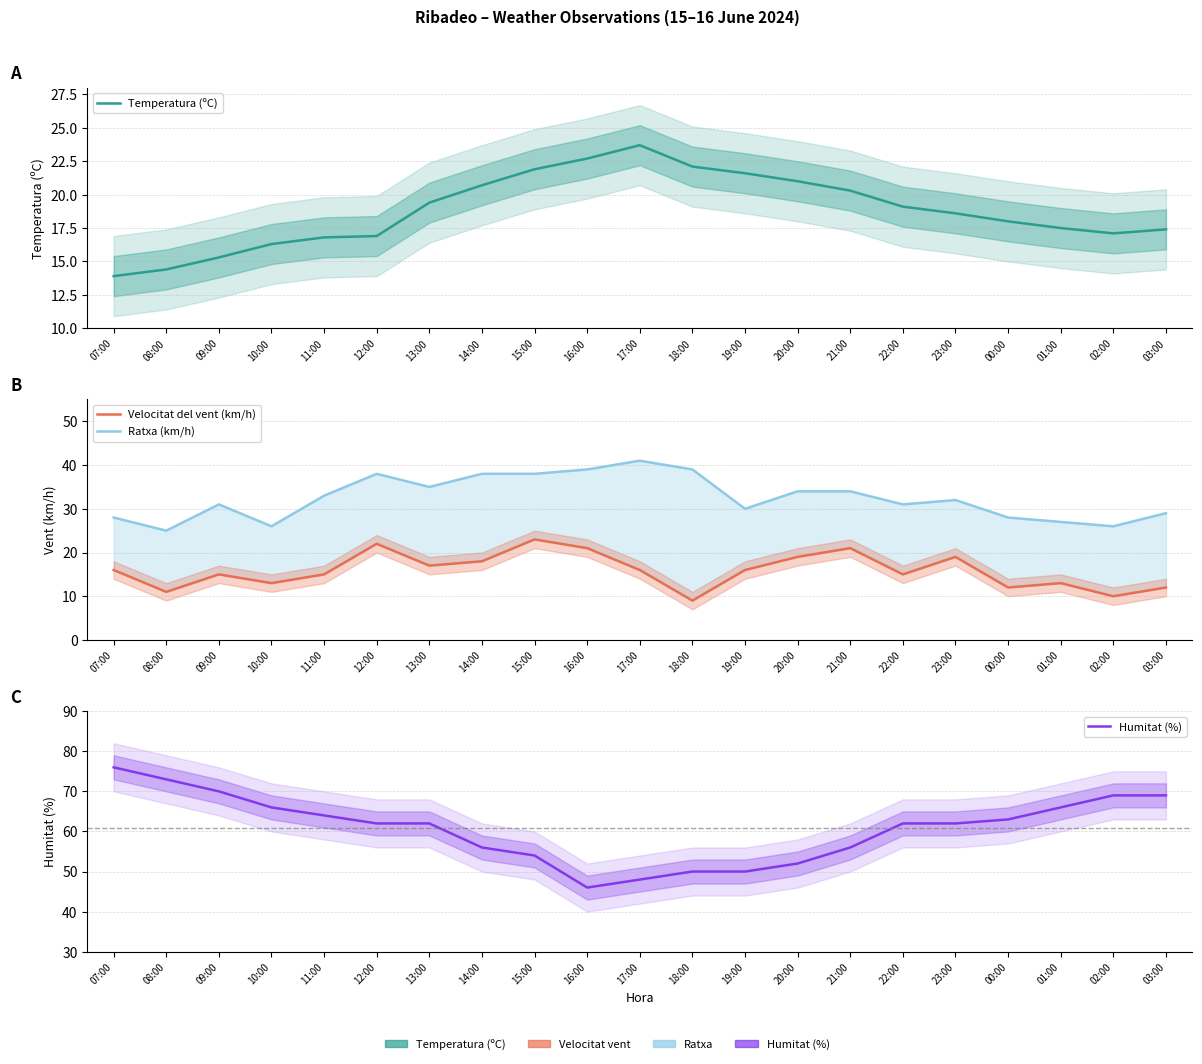

Is this an area chart (filled region under the line)?

No